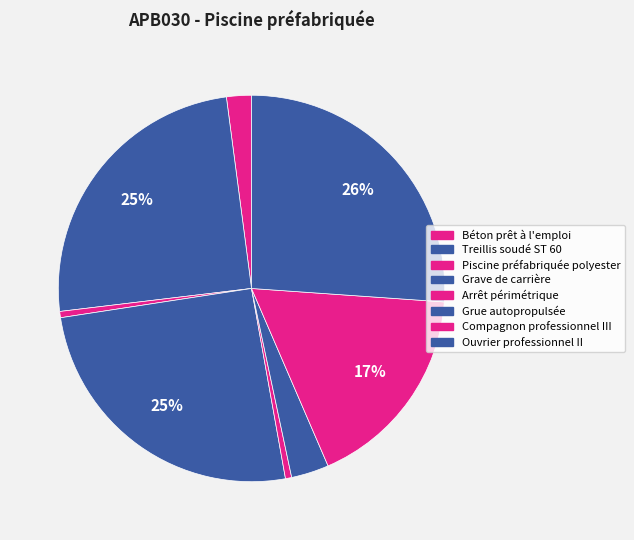

Count the number of slices in the pie.

8